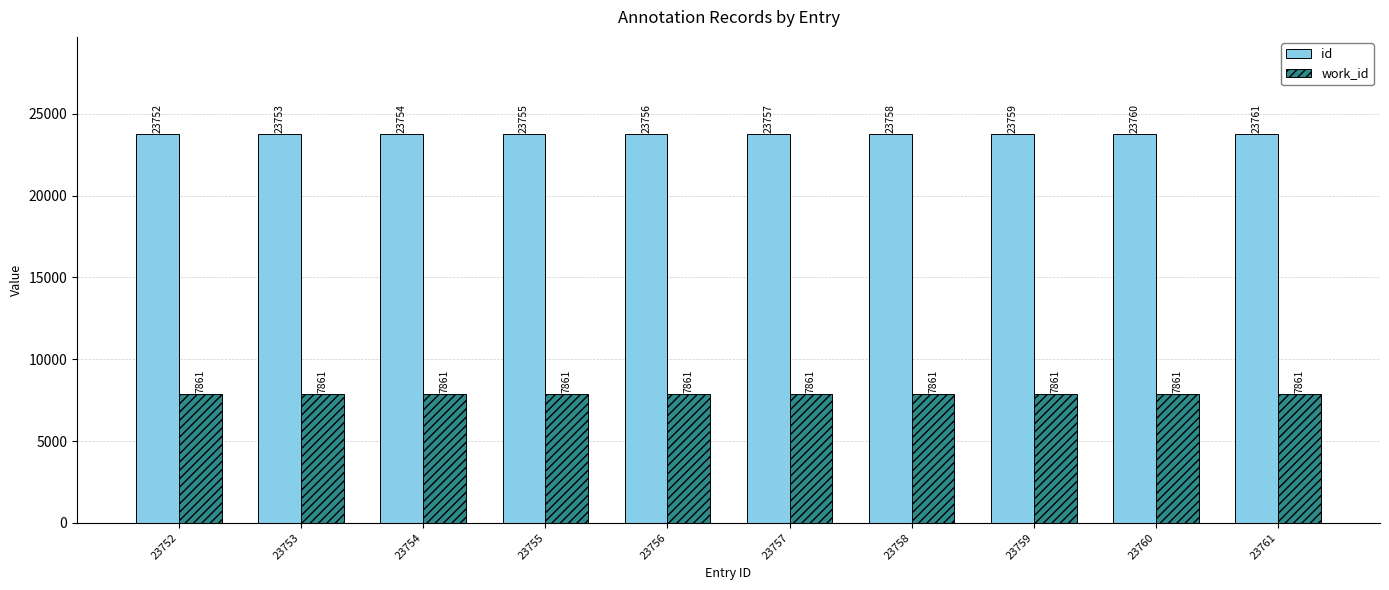

What is the difference between the highest and lowest values at 23756?

15895